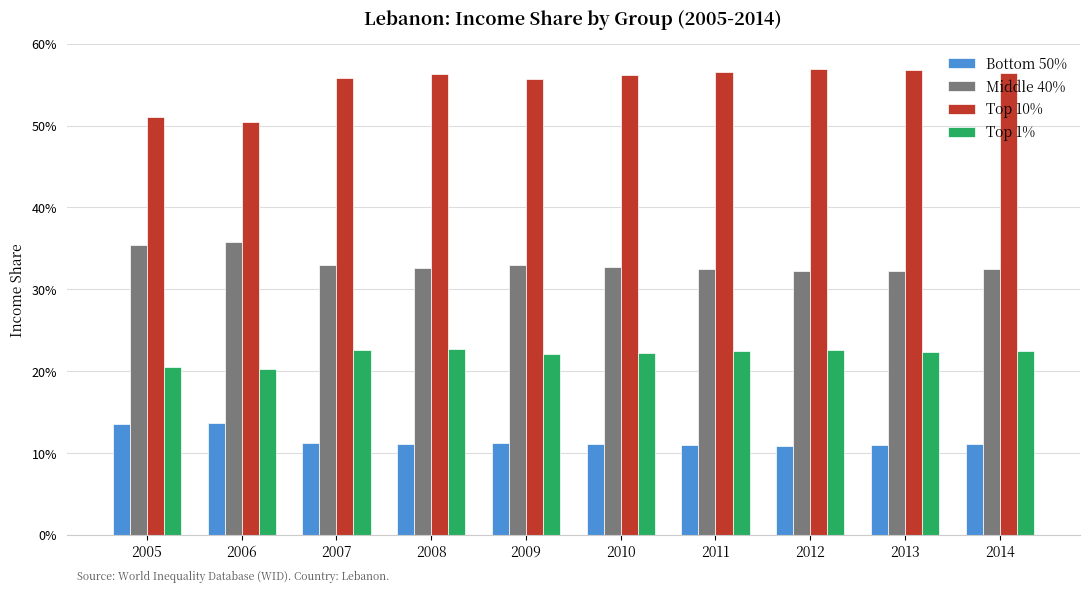

Which has a higher value, 2005 or 2006?

2006